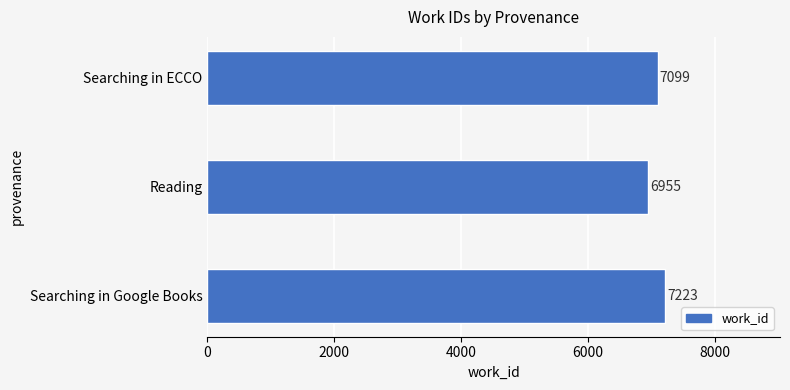

List the labels in order of value, largest first.

Searching in Google Books, Searching in ECCO, Reading